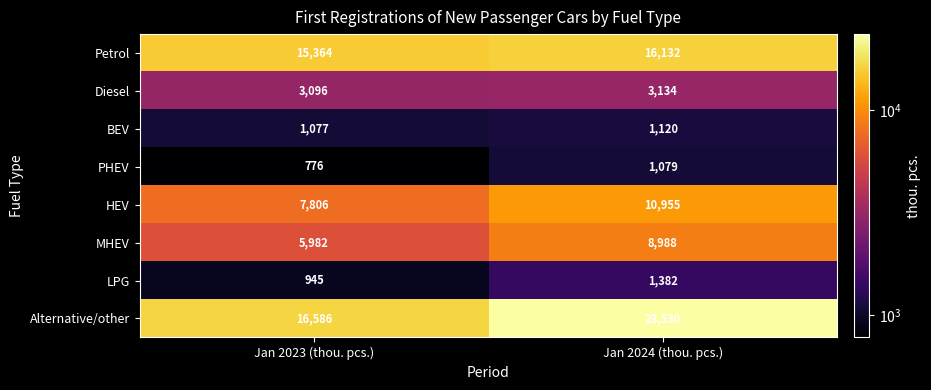

What is the minimum value shown in the chart?

776